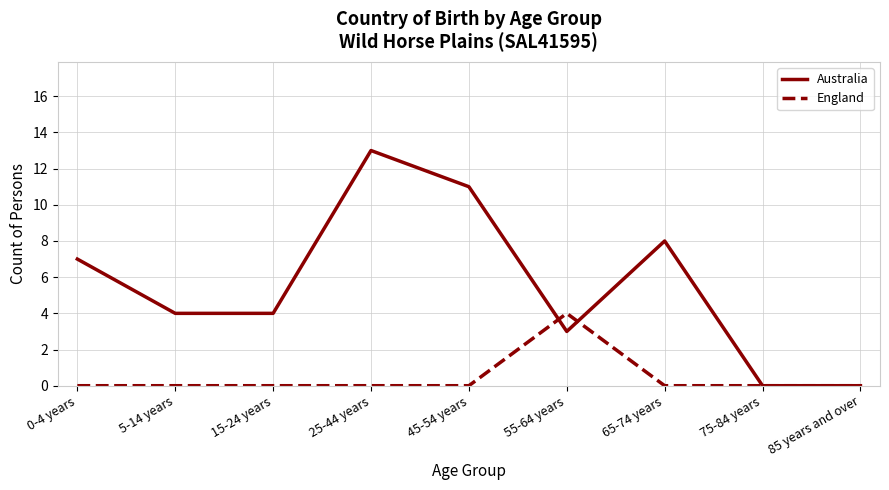

At which category does the chart reach its peak across all series?

25-44 years